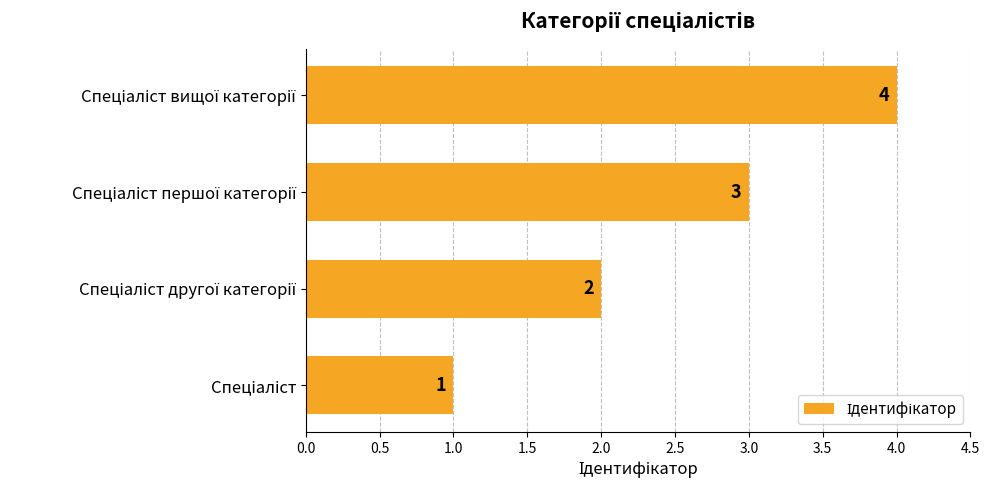

What is the maximum value shown in the chart?

4